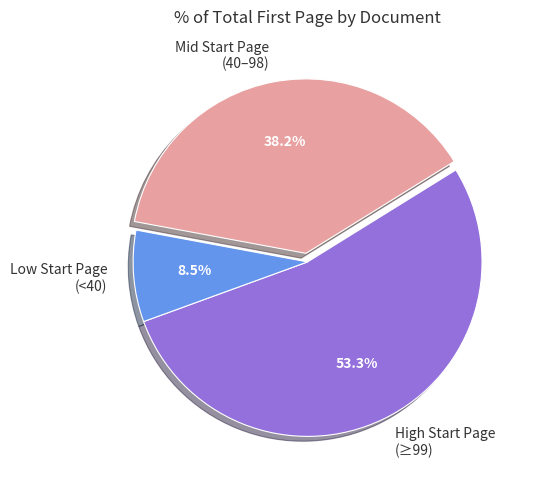

Count the number of slices in the pie.

3